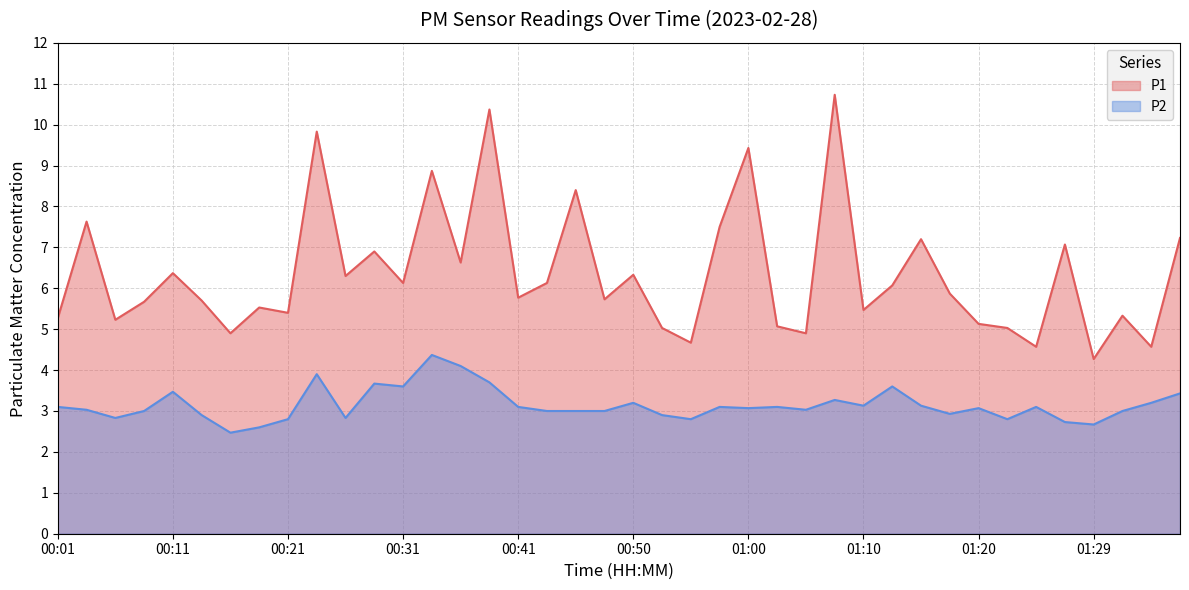

What is the difference between the maximum and minimum values in the P1 series?

6.5